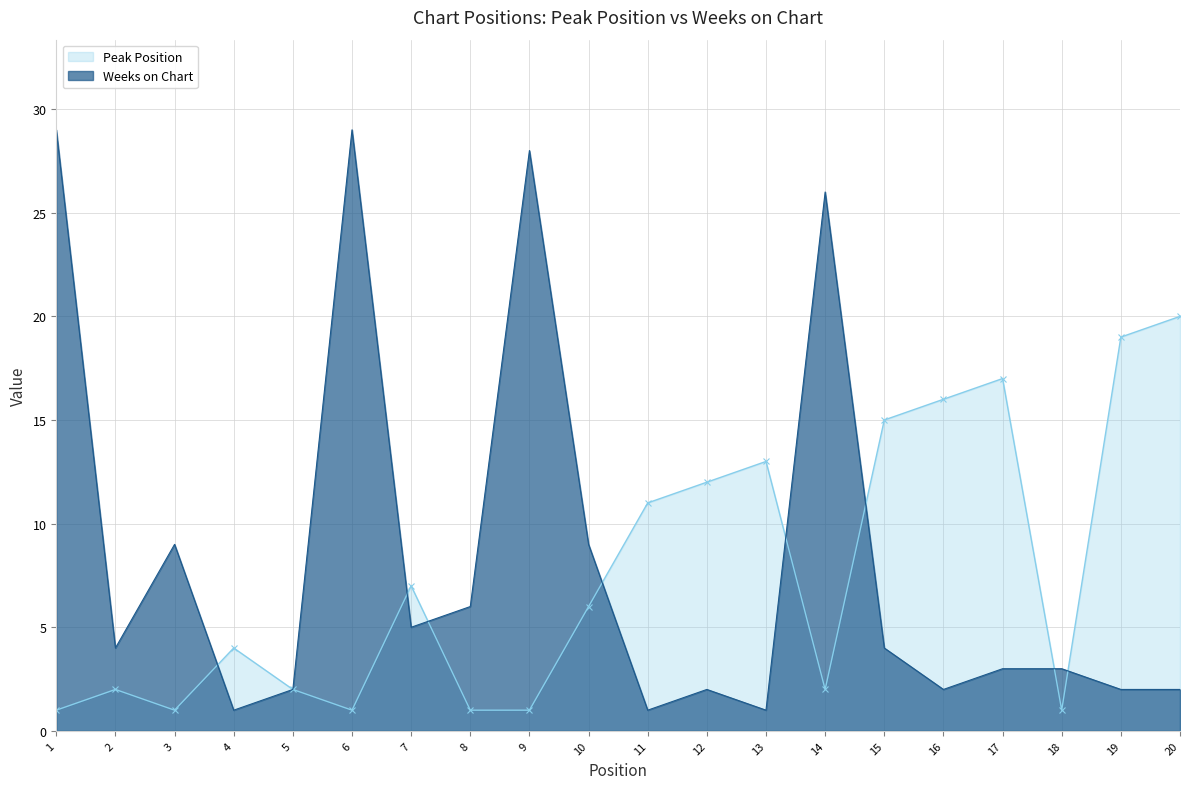

What are all the series names shown in the legend?

Peak Position, Weeks on Chart